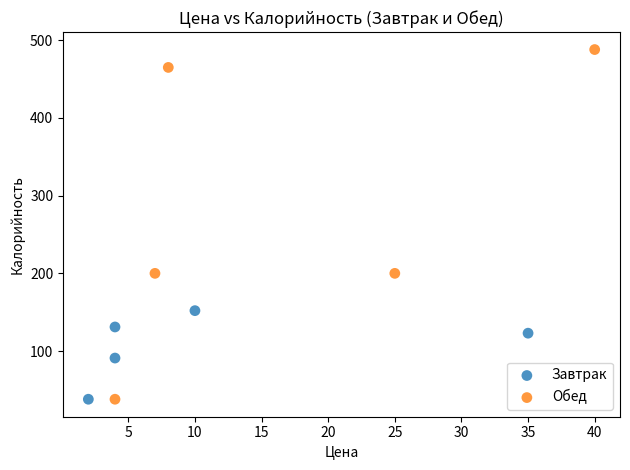

Which series contains the highest Y value?

Обед